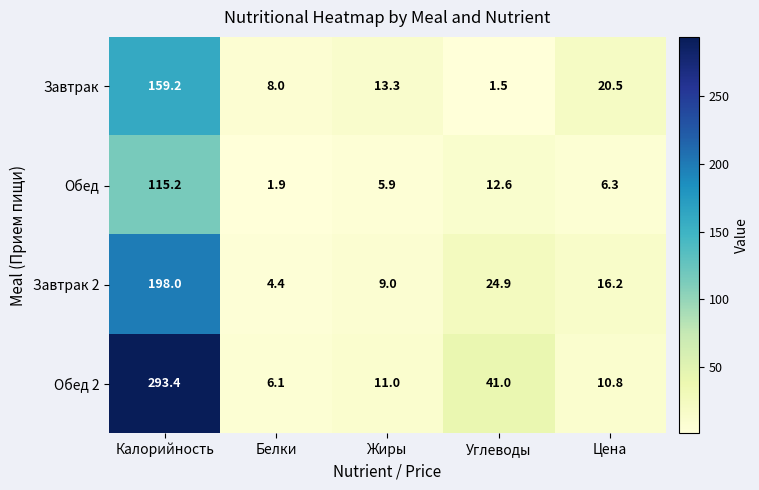

What is the sum of the Обед values at Белки and Калорийность?

117.1